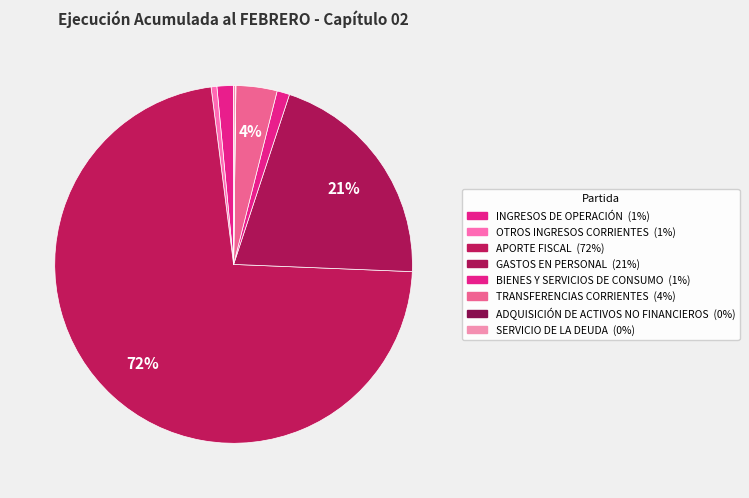

Is there a majority slice in this chart?

Yes